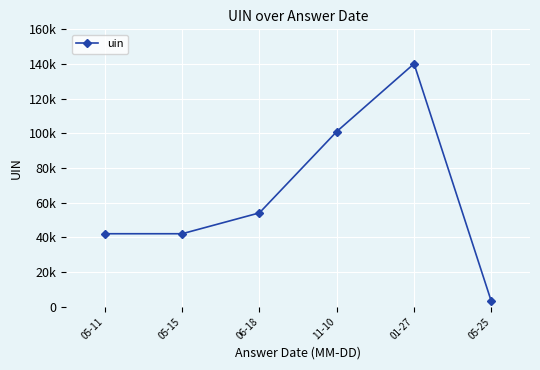

What value does the data have at 01-27?

140154